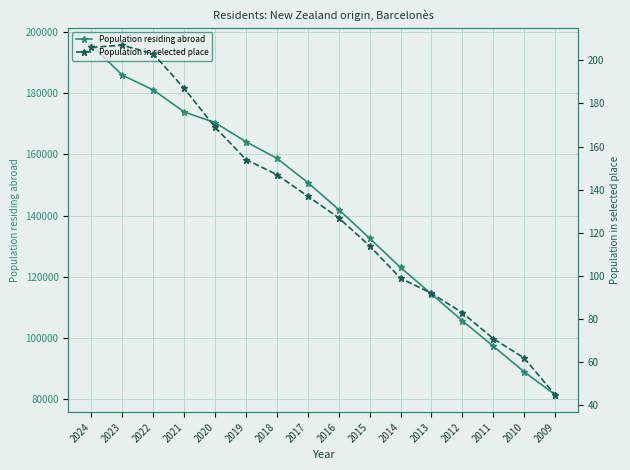

True or false: Population residing abroad has more than 2 interior local peaks.

False